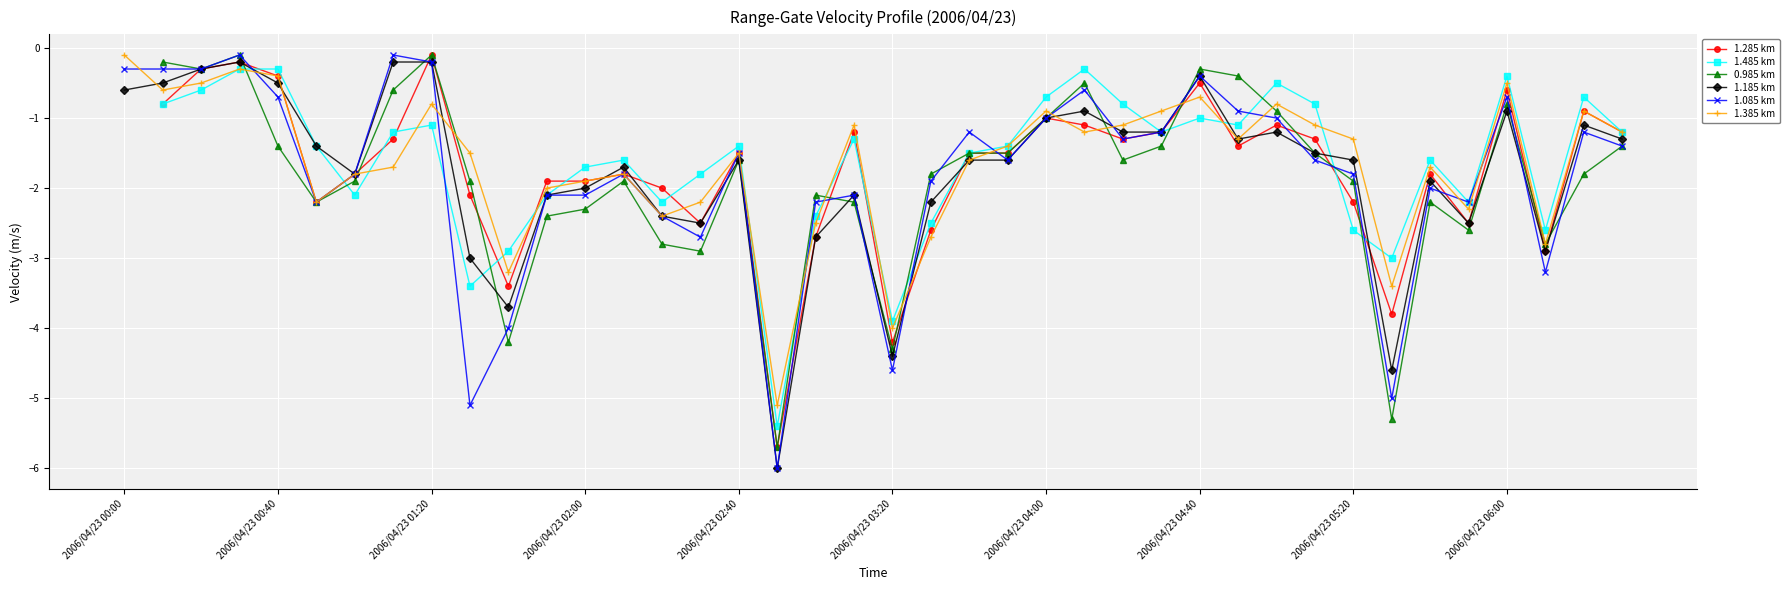

What is the maximum value for 1.085 km?

-0.1